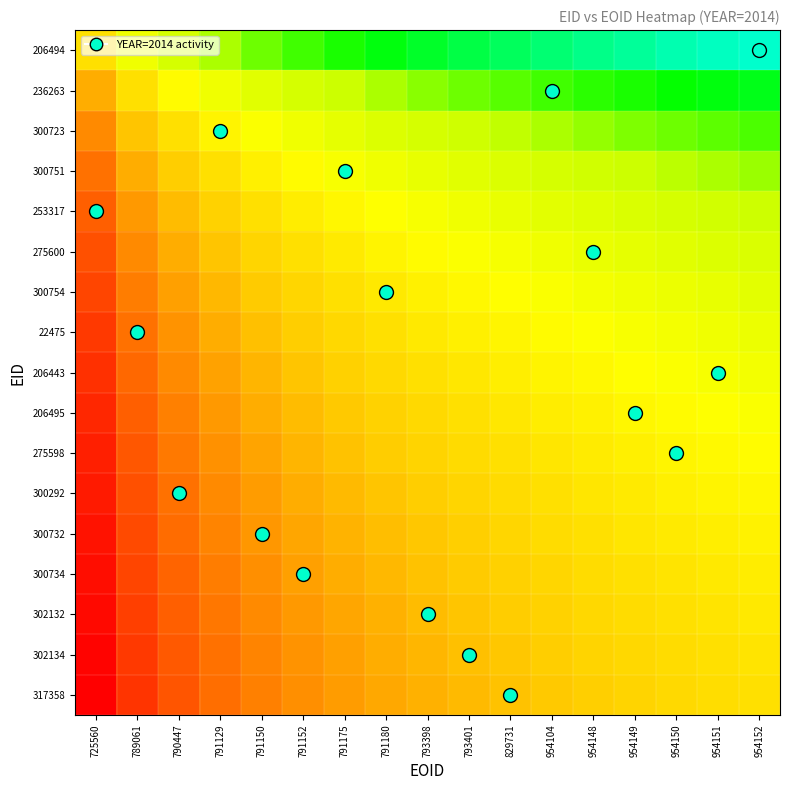

At which category does the chart reach its peak across all series?

954152